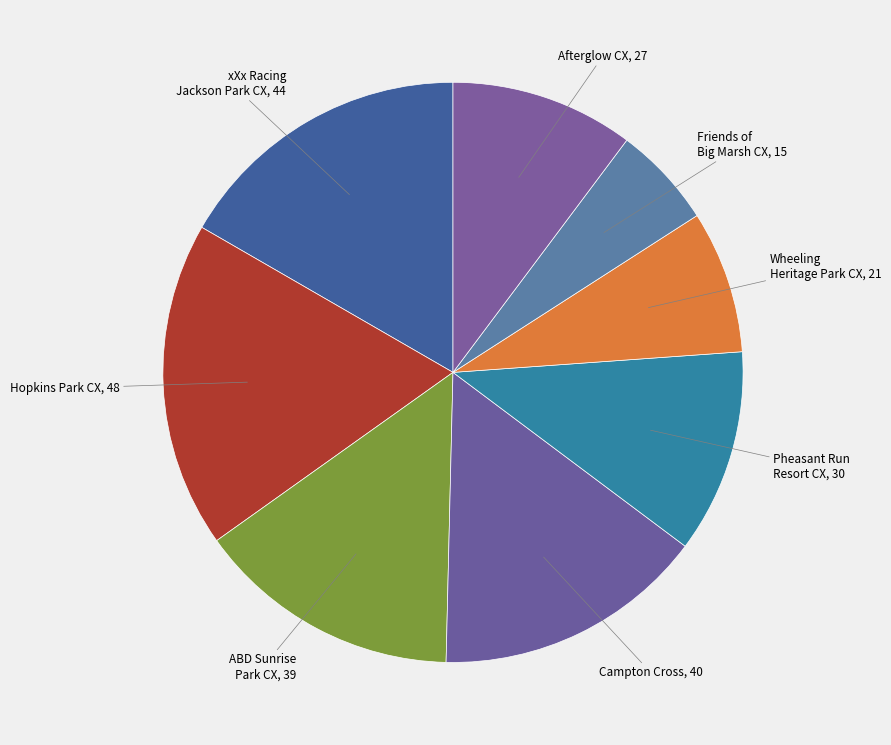

How many slices are in this pie chart?

8